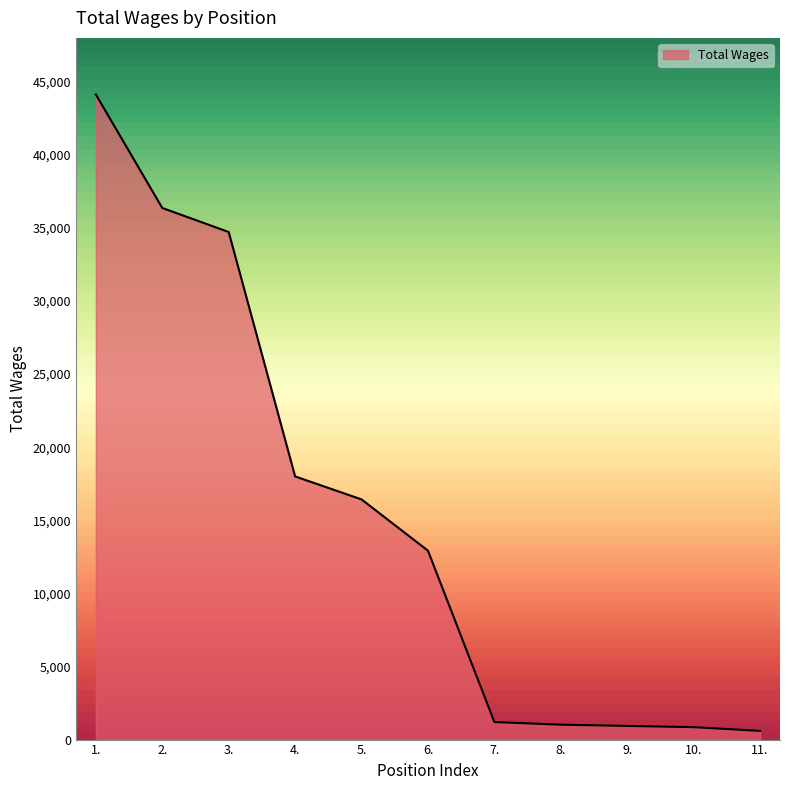

The chart shows a value of 595 at 11.. True or false?

True